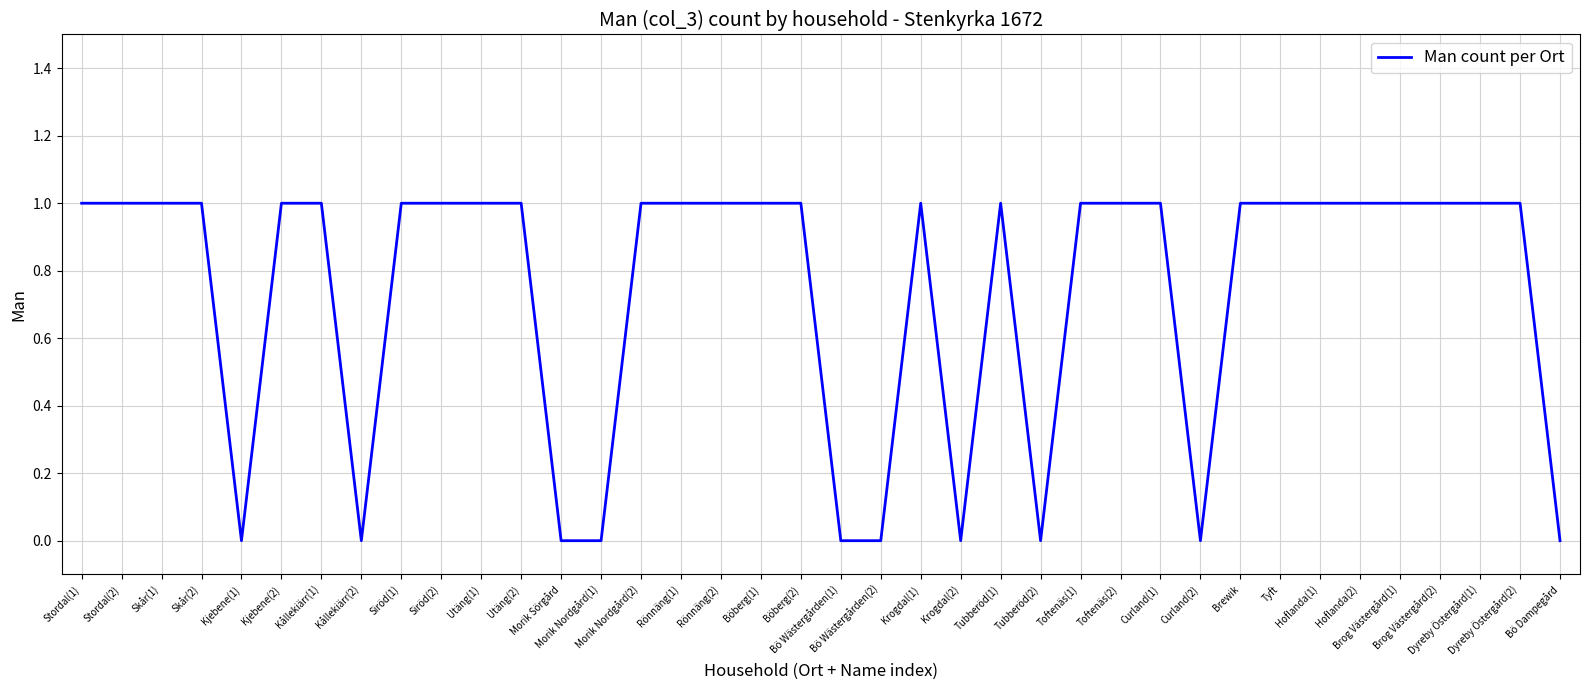

What is the greatest value displayed?

1